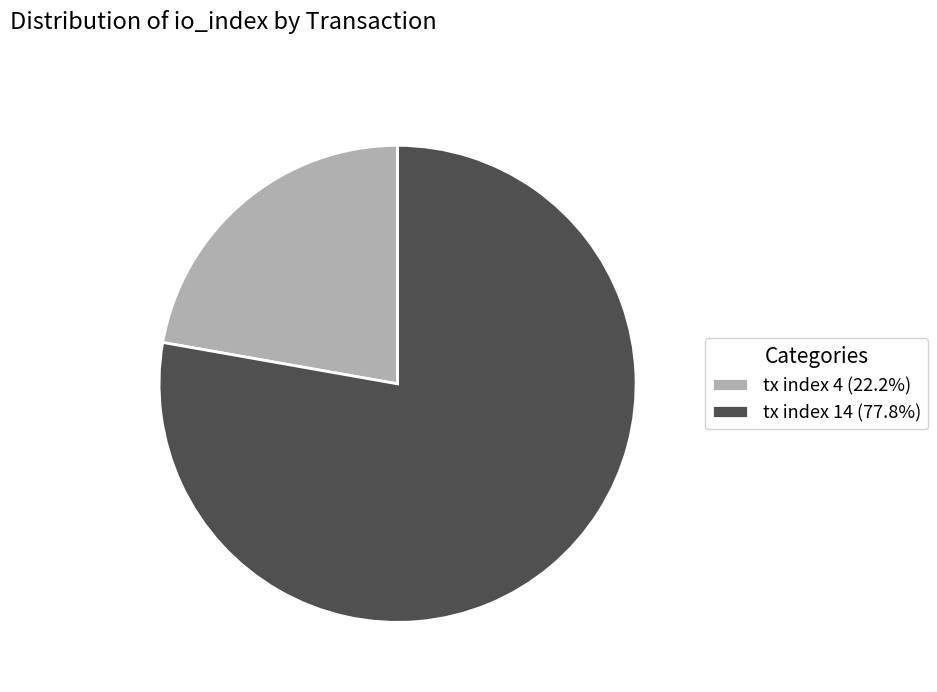

Does tx index 14 (77.8%) represent more than half of the total?

Yes